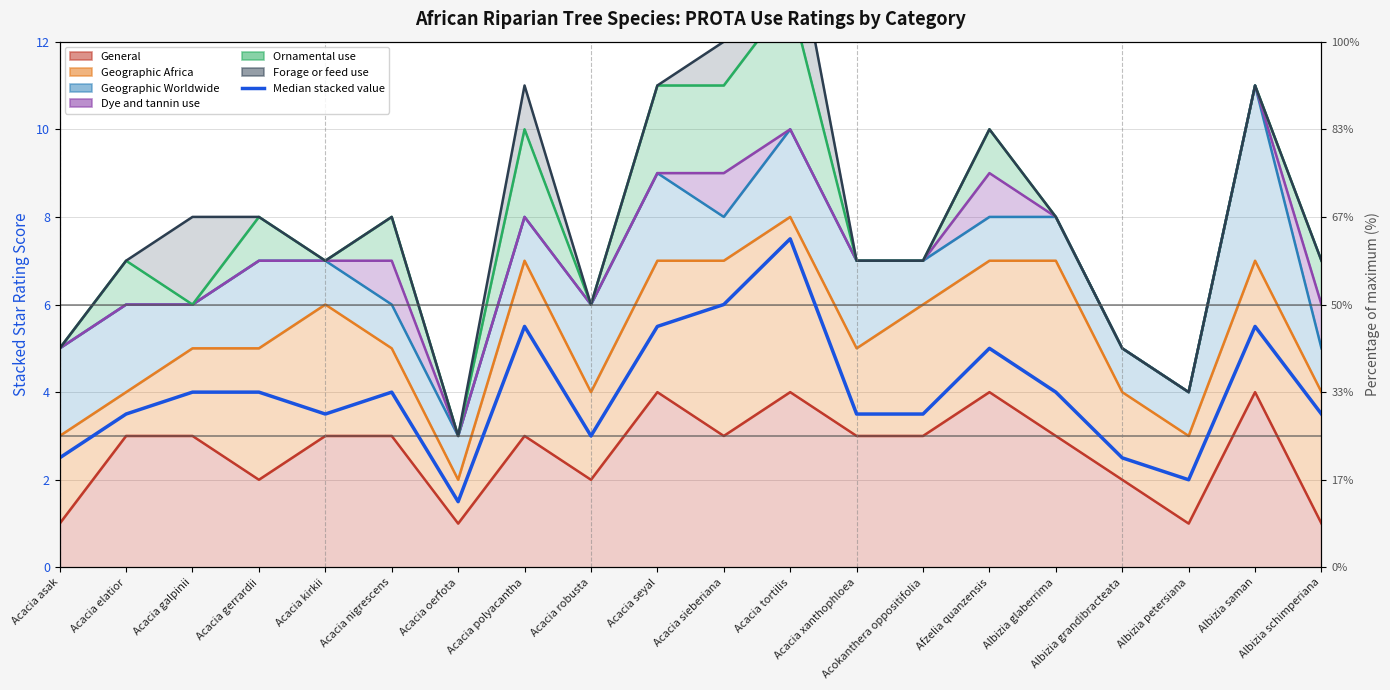

What value does the data have at Acacia asak?

2.5